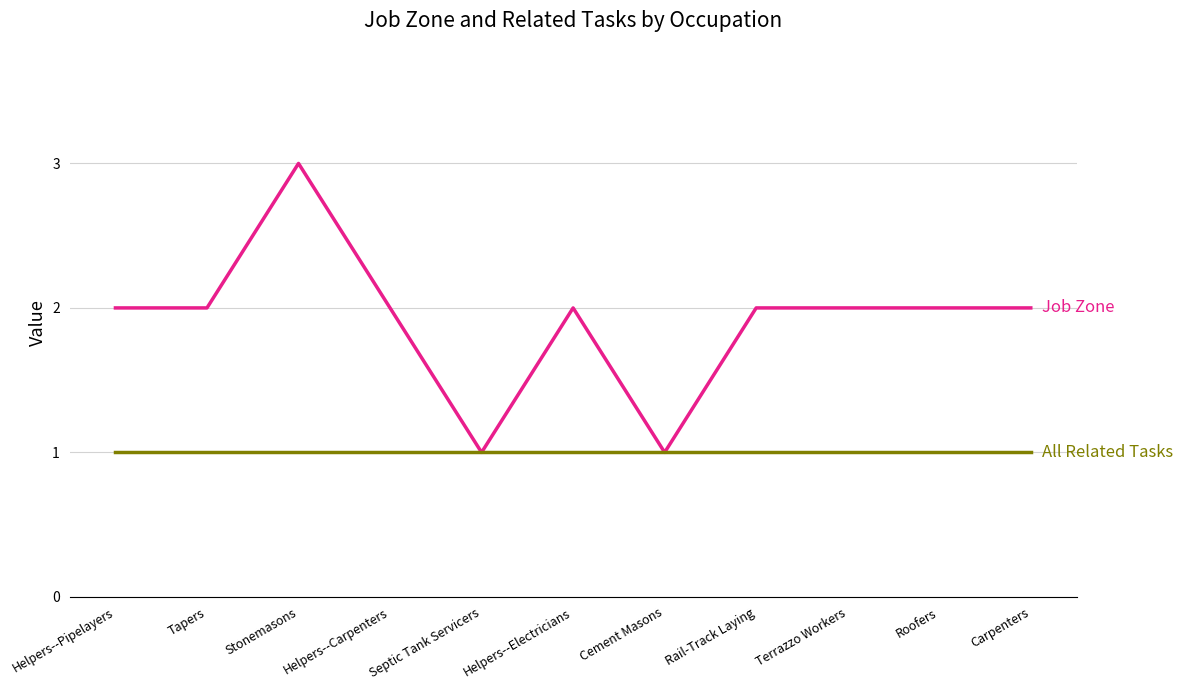

What position from the left is Stonemasons?

3